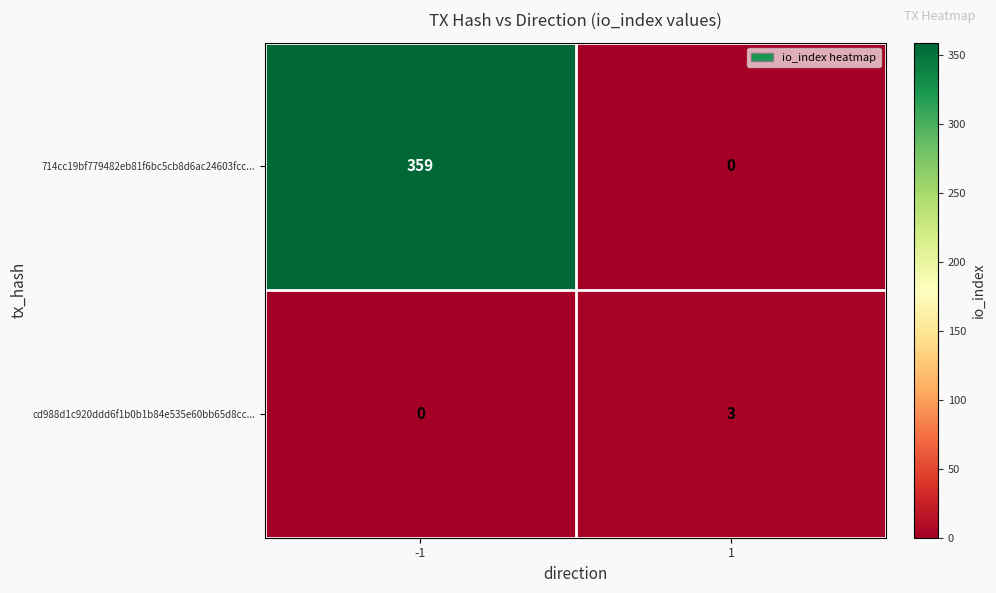

Which series has the largest range (max minus min)?

714cc19bf779482eb81f6bc5cb8d6ac24603fcc...